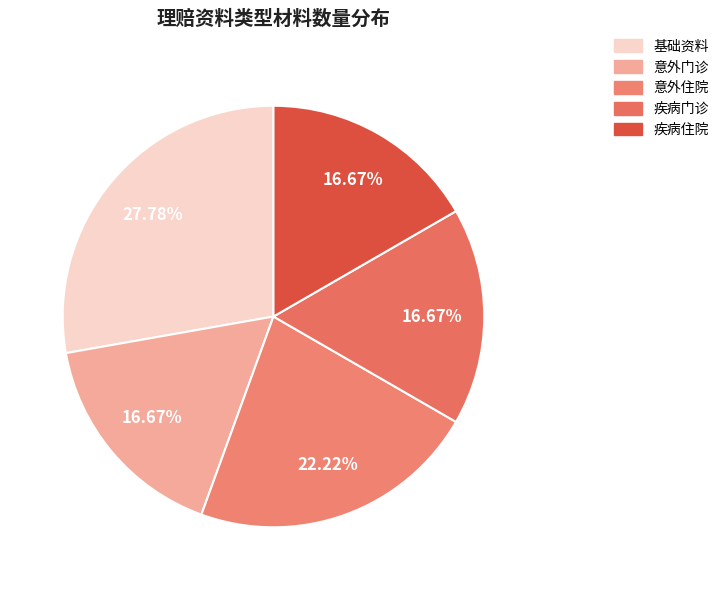

Which has a higher value, 意外住院 or 疾病门诊?

意外住院